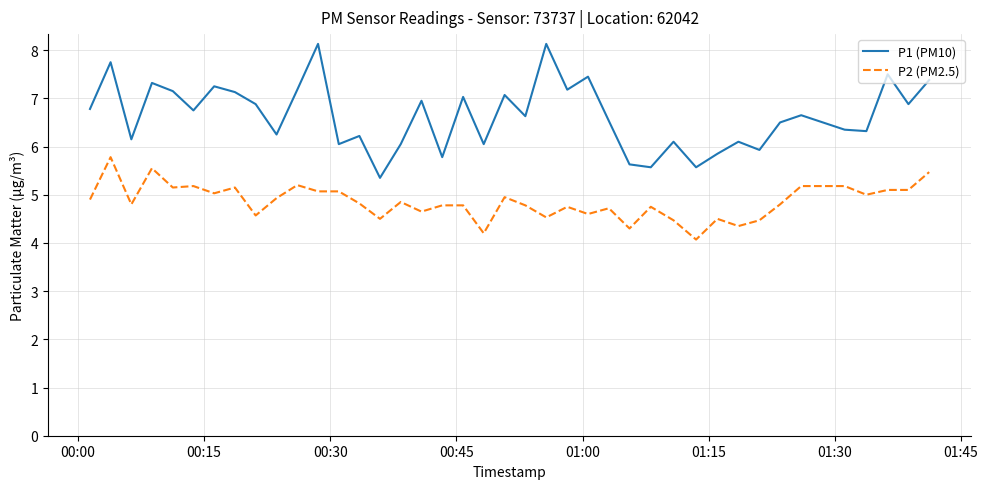

What is the difference between the maximum and minimum values in the P2 (PM2.5) series?

1.7